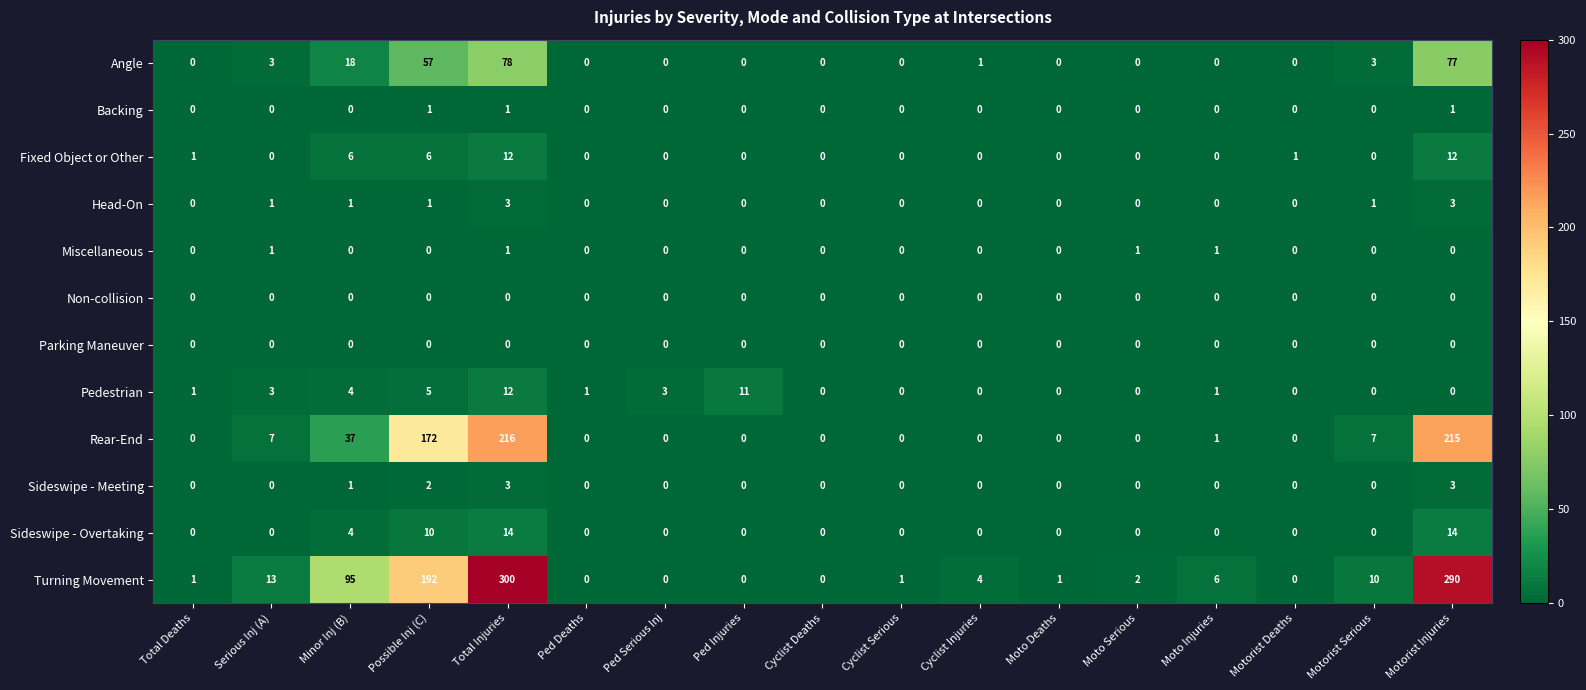

Count the Backing values in the range 0 to 1.

17